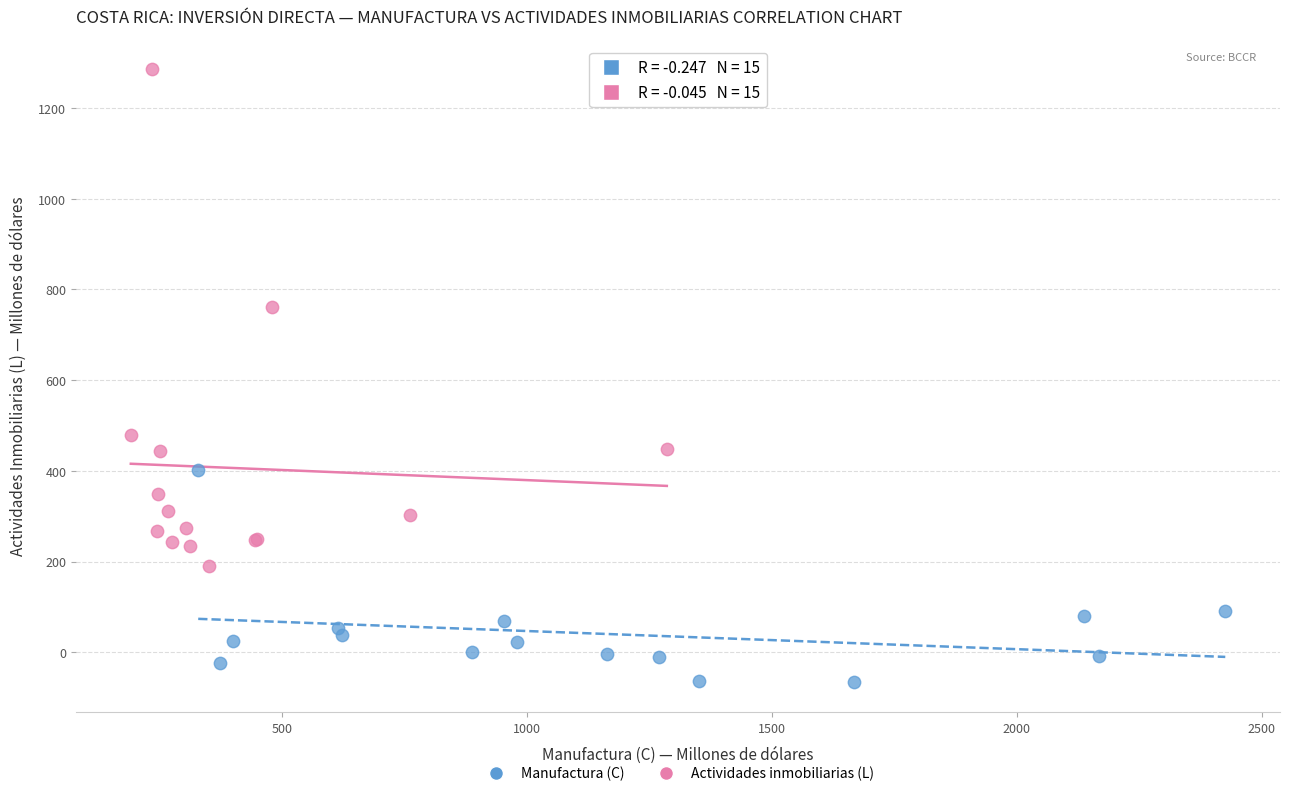

Which series reaches the minimum Y coordinate?

Manufactura (C)